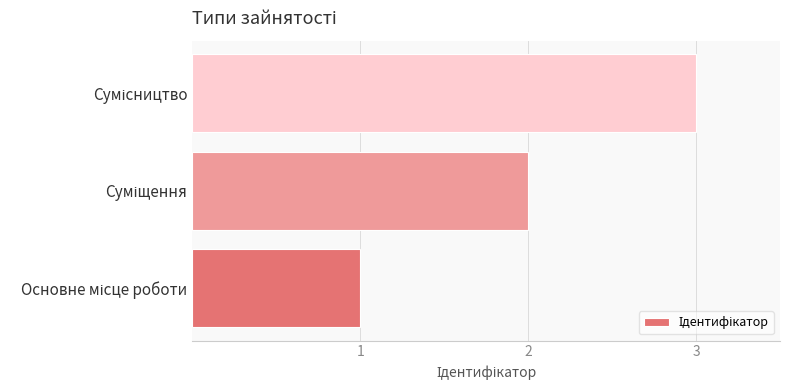

What is the greatest value displayed?

3